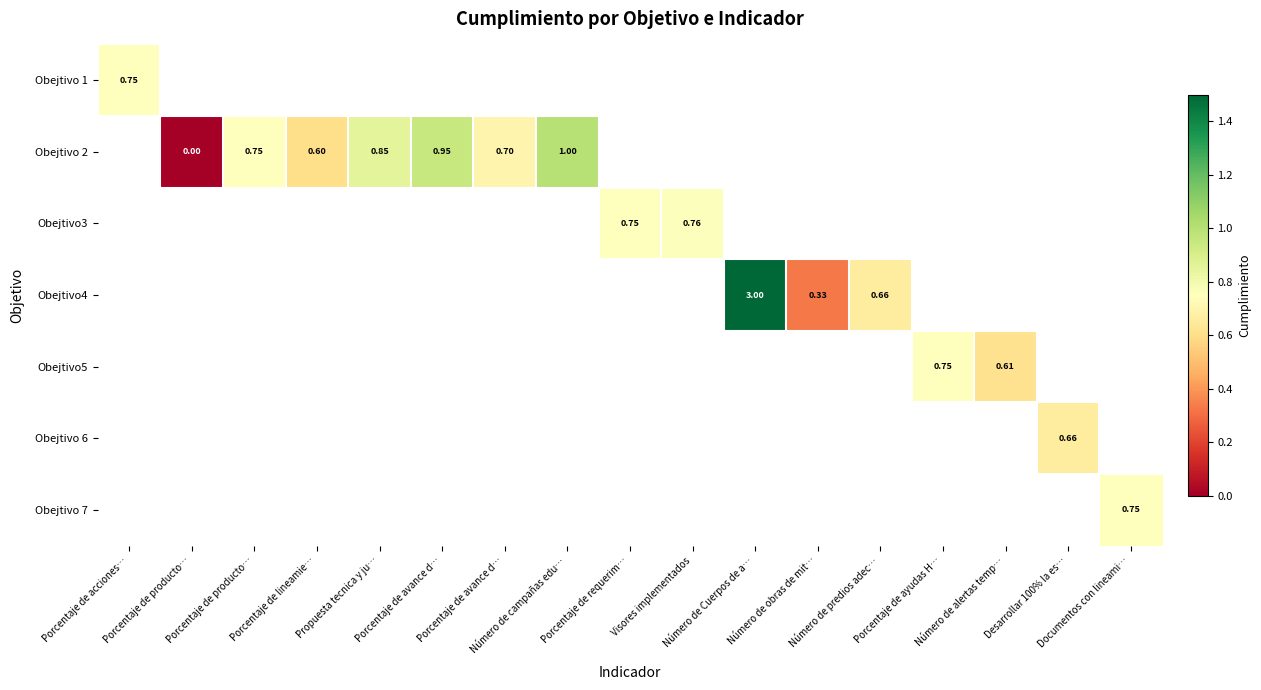

How many data points does each series have?

17